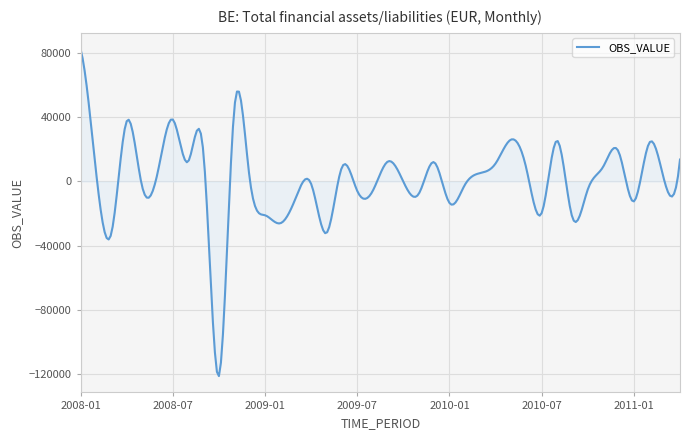

What is the smallest value displayed?

-121028.0